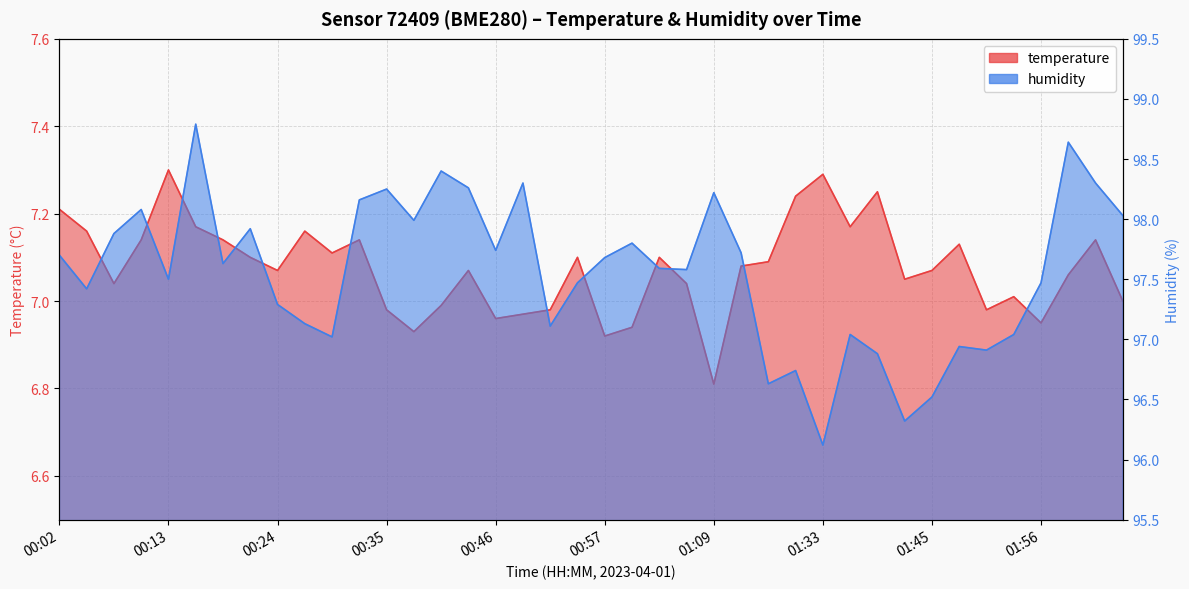

True or false: temperature has a value of 4.2 at 01:56.

False